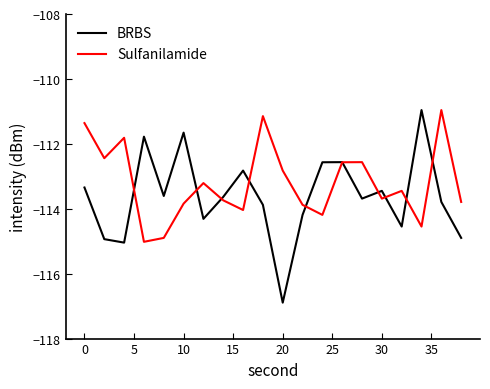

What is the sum of all BRBS values?

-2272.6